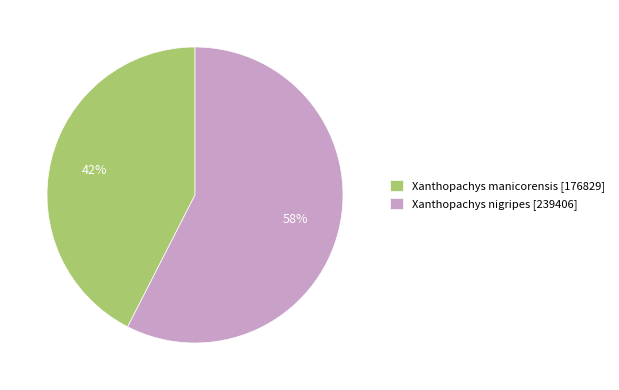

Is the sum of Xanthopachys nigripes [239406] and Xanthopachys manicorensis [176829] greater than half?

Yes